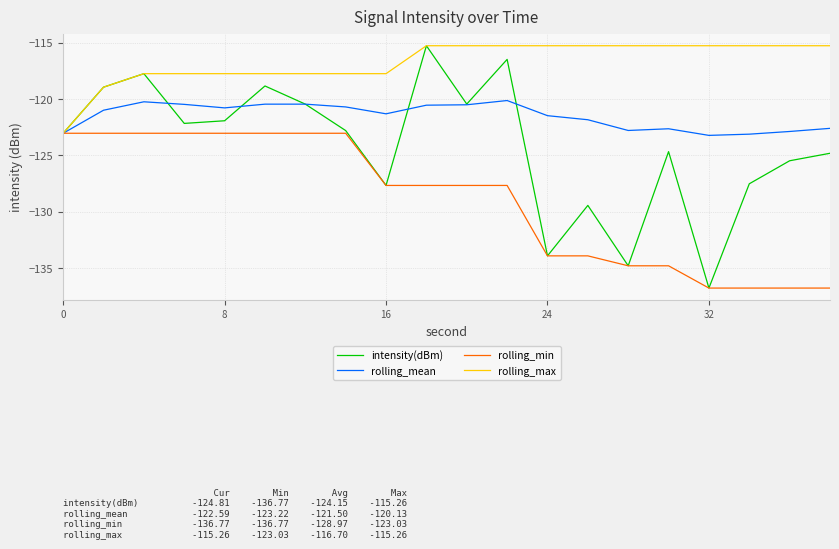

Which series has the largest total across all categories?

rolling_max